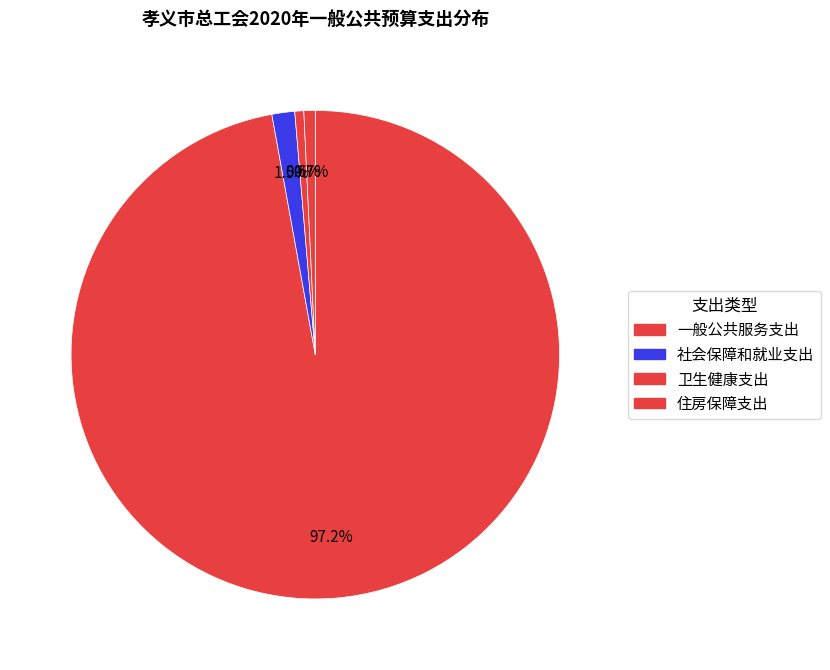

Which has a higher value, 一般公共服务支出 or 住房保障支出?

一般公共服务支出